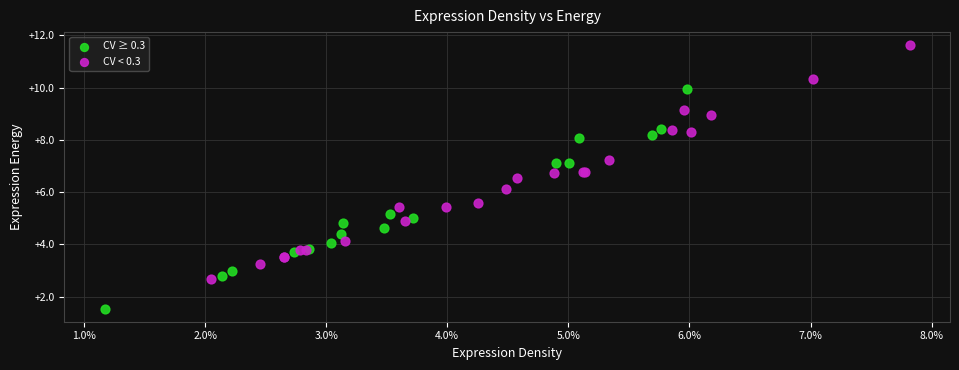

Which series has the widest spread of Y values?

CV < 0.3